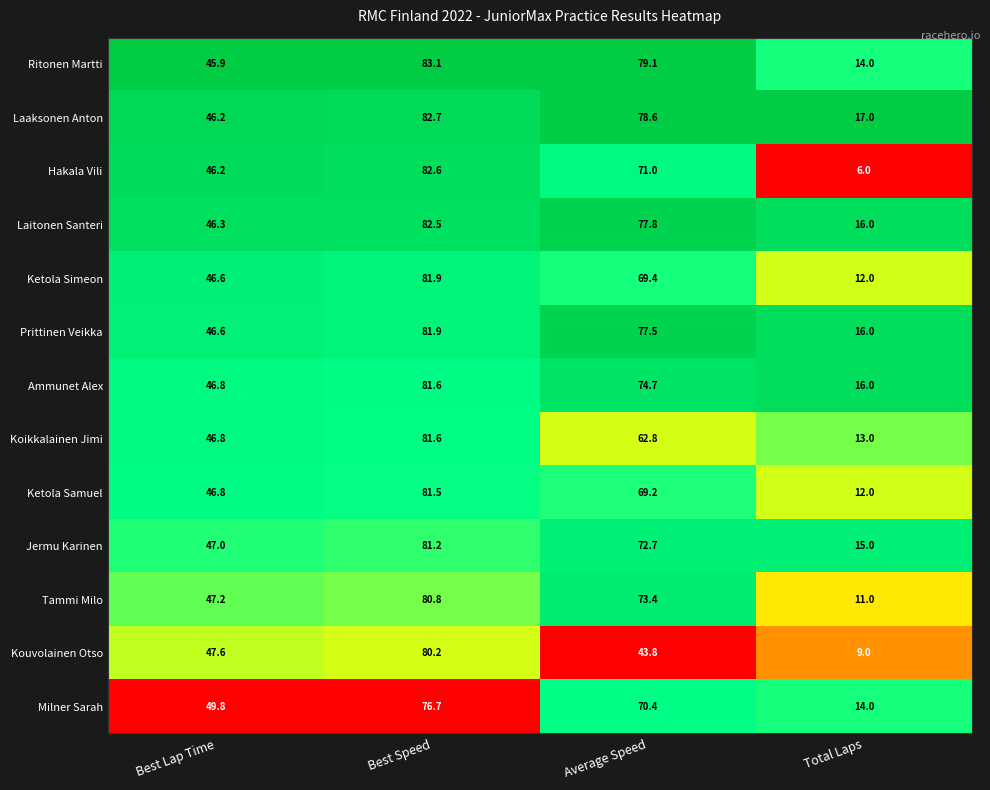

The value of Laitonen Santeri at Best Speed is 82.5. True or false?

True